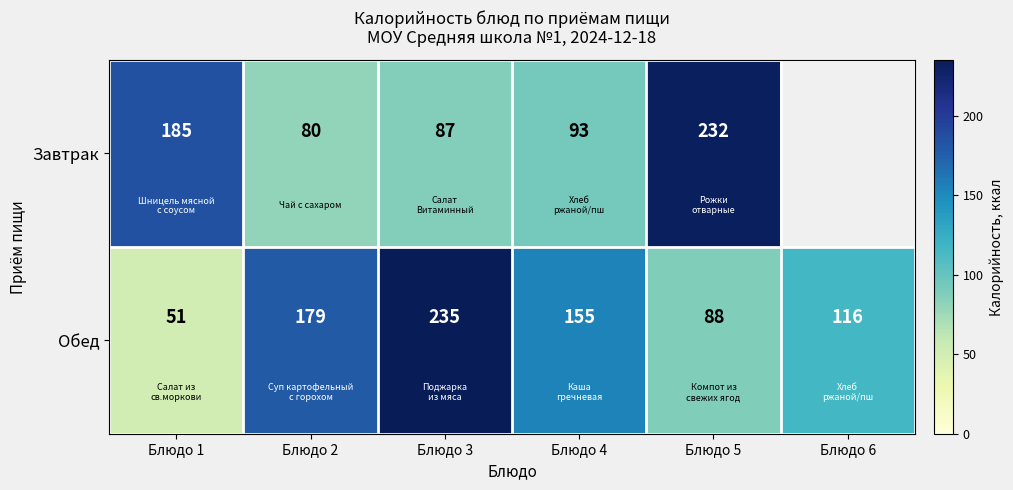

At which category is the sum across all series the highest?

Блюдо 3